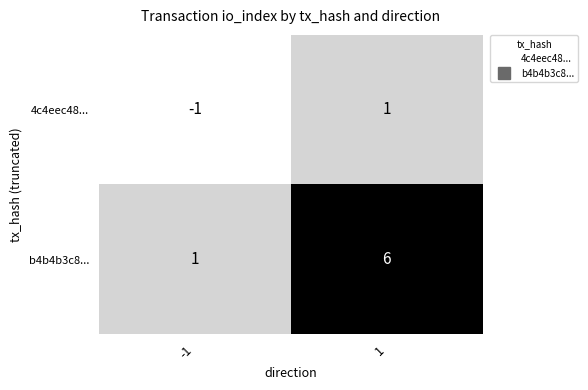

Reading left to right, transcribe all the data shown in this chart.

4c4eec48...: -1=-1	1=1
b4b4b3c8...: -1=1	1=6